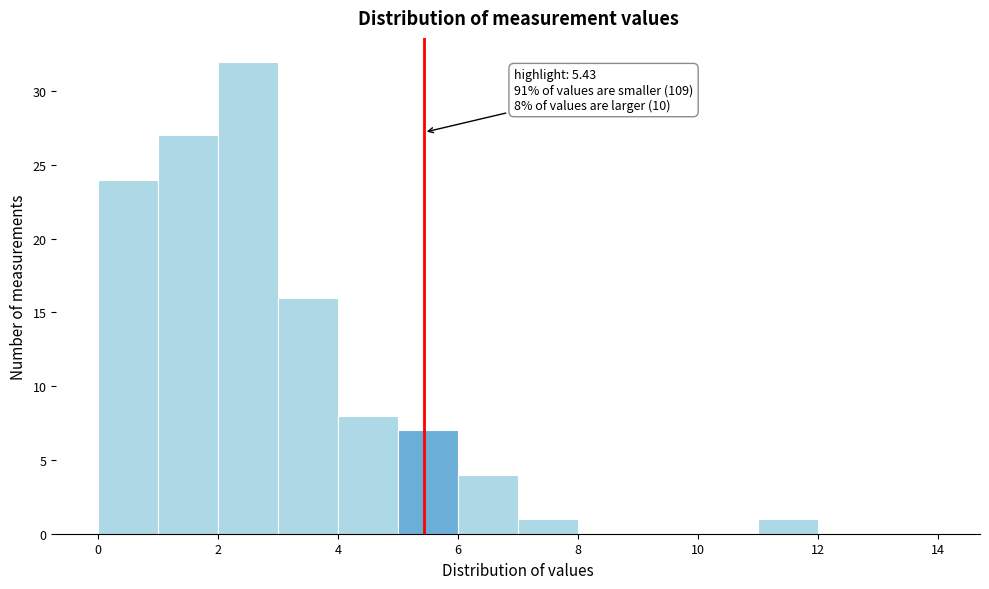

Over which range of the x-axis is the bar tallest?

2 to 3